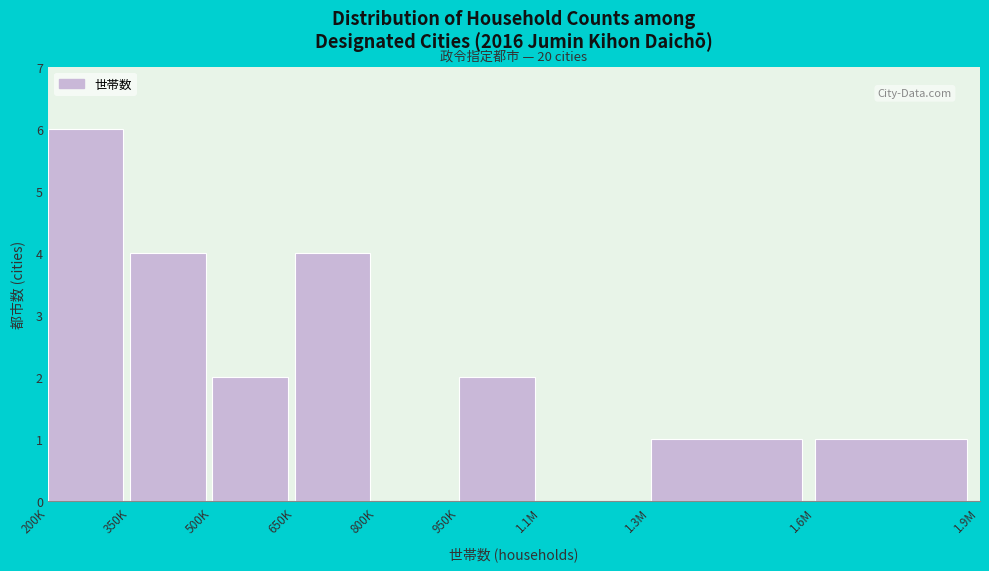

Reading left to right, extract all data points from this chart.

200K=6	350K=4	500K=2	650K=4	800K=0	950K=2	1.1M=0	1.3M=1	1.6M=1